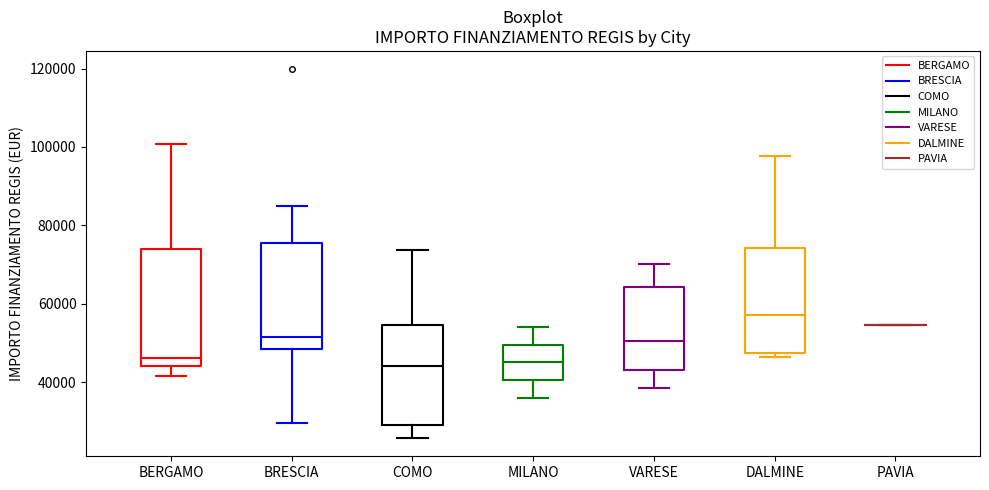

Reading left to right, read every box against the y-axis: the position of its median line, the range the box covers, and the ends of its whiskers. The values are not printed on the chart, so give them approximately, as read against the axis.

BERGAMO: median 46000, box 44000 to 74000, whiskers 42000 to 100000
BRESCIA: median 52000, box 48000 to 76000, whiskers 30000 to 84000
COMO: median 44000, box 30000 to 54000, whiskers 26000 to 74000
MILANO: median 46000, box 40000 to 50000, whiskers 36000 to 54000
VARESE: median 50000, box 44000 to 64000, whiskers 38000 to 70000
DALMINE: median 58000, box 48000 to 74000, whiskers 46000 to 98000
PAVIA: box collapsed to a line at 54000, whiskers 54000 to 54000